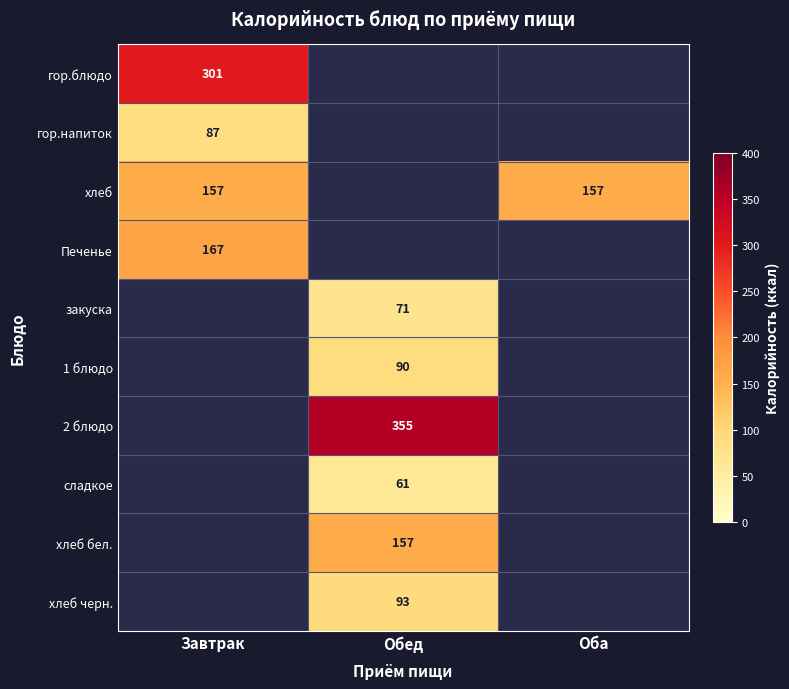

At which category does the chart reach its peak across all series?

Обед